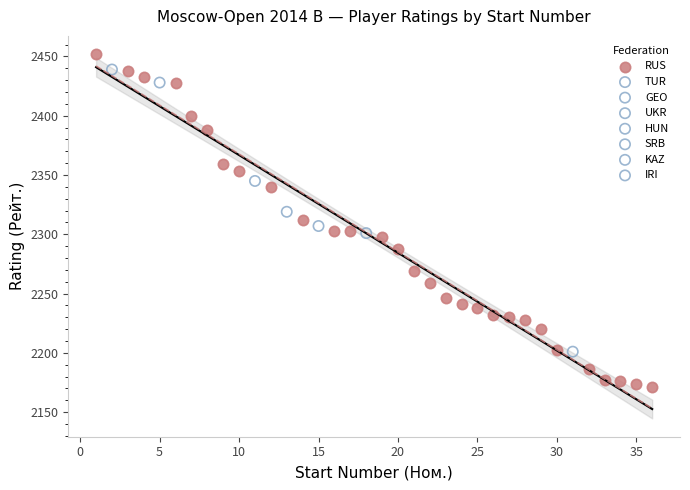

What are all the series names shown in the legend?

RUS, TUR, GEO, UKR, HUN, SRB, KAZ, IRI